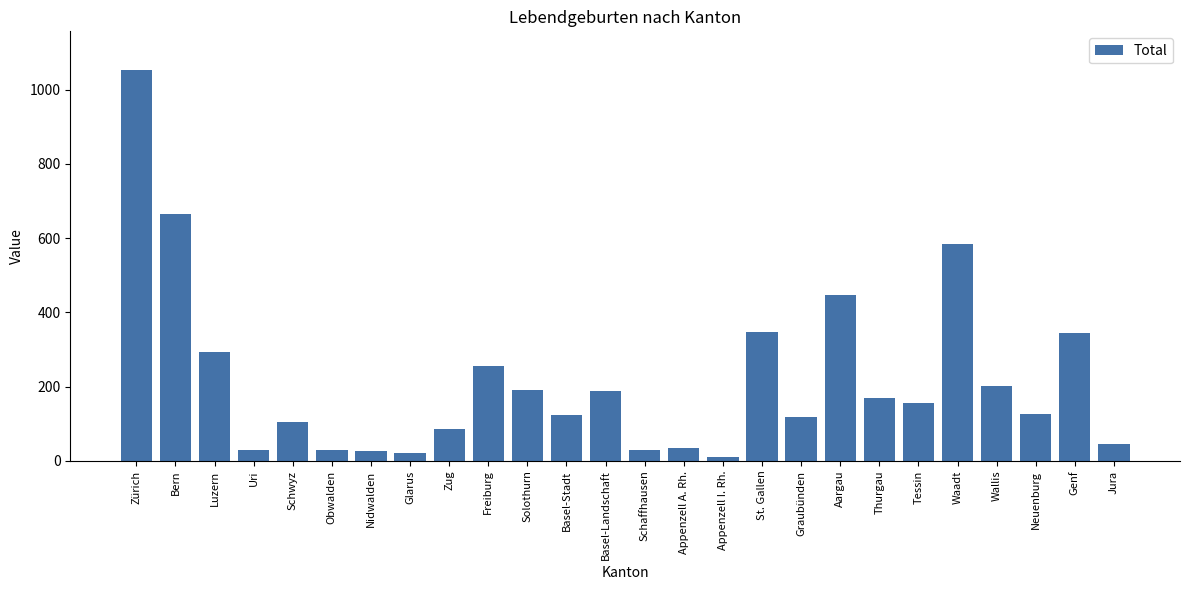

What is the sum of the values at Graubünden and Nidwalden?

144